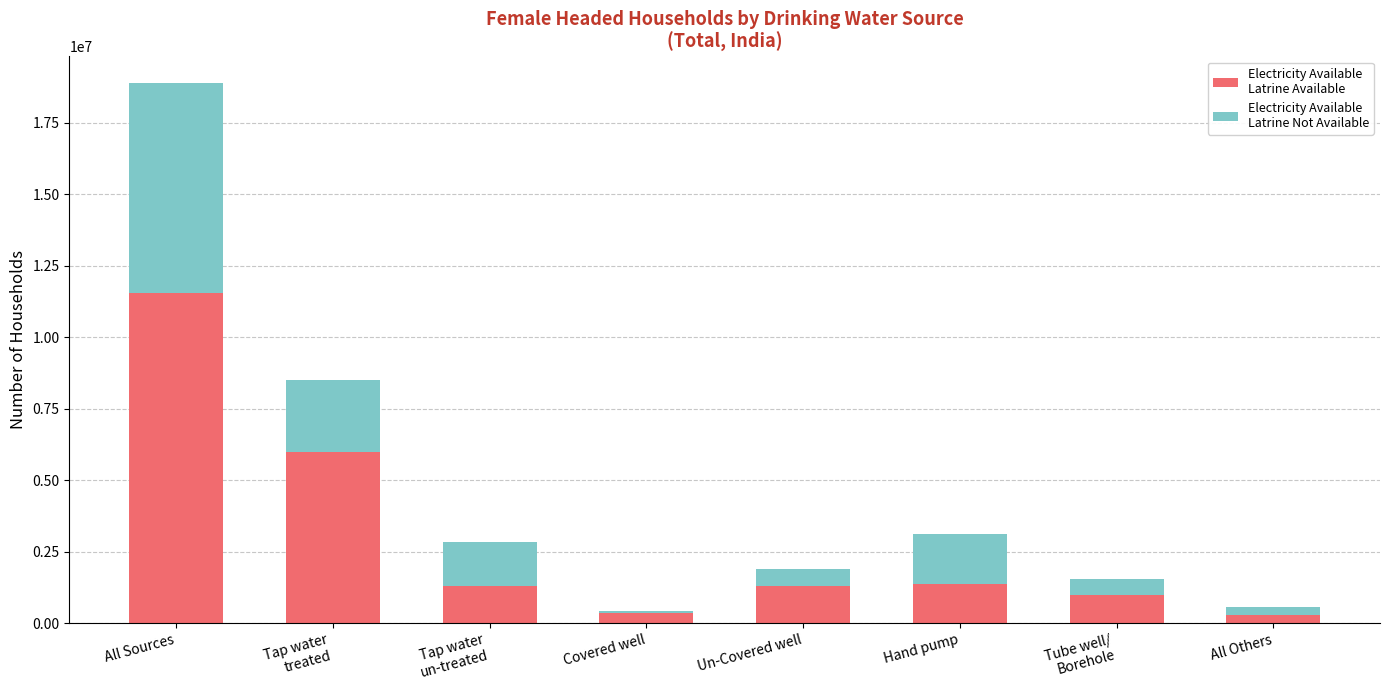

At which category is the sum across all series the highest?

All Sources